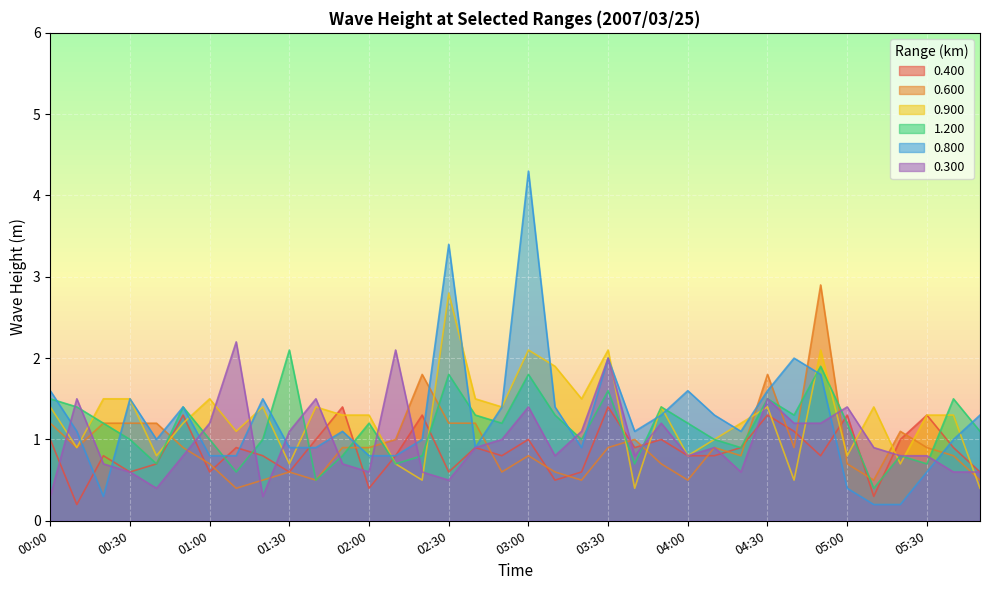

True or false: 0.600 has more than 1 interior local peaks.

True